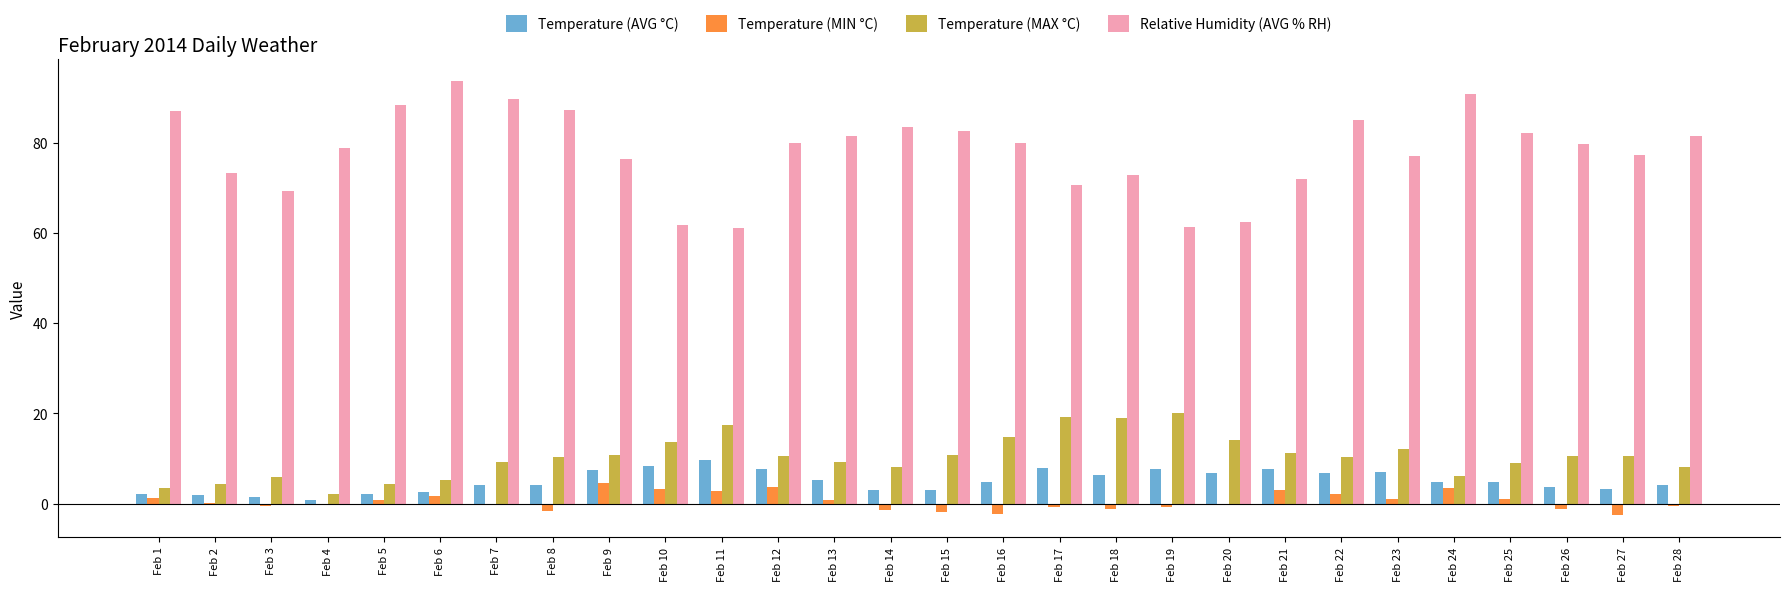

The value of Relative Humidity (AVG % RH) at Feb 16 is 50.8. True or false?

False